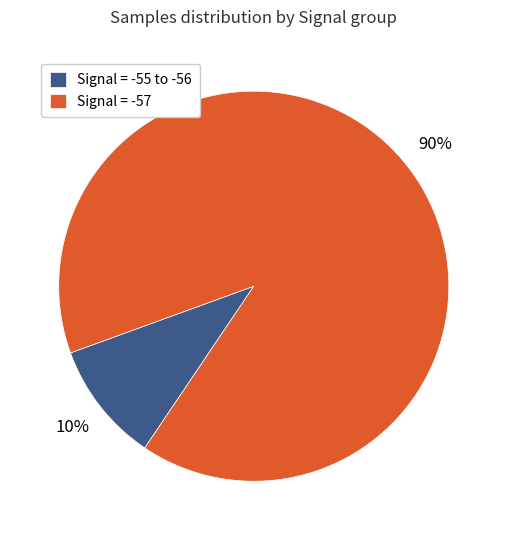

Does Signal = -57 account for over 50% of the chart?

Yes